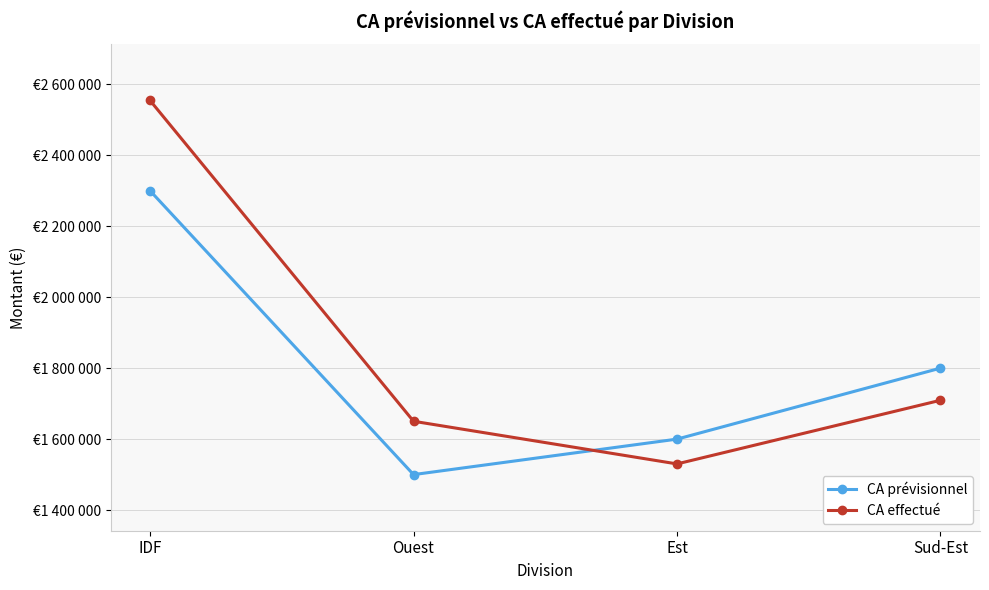

How many times do CA effectué and CA prévisionnel cross each other?

1